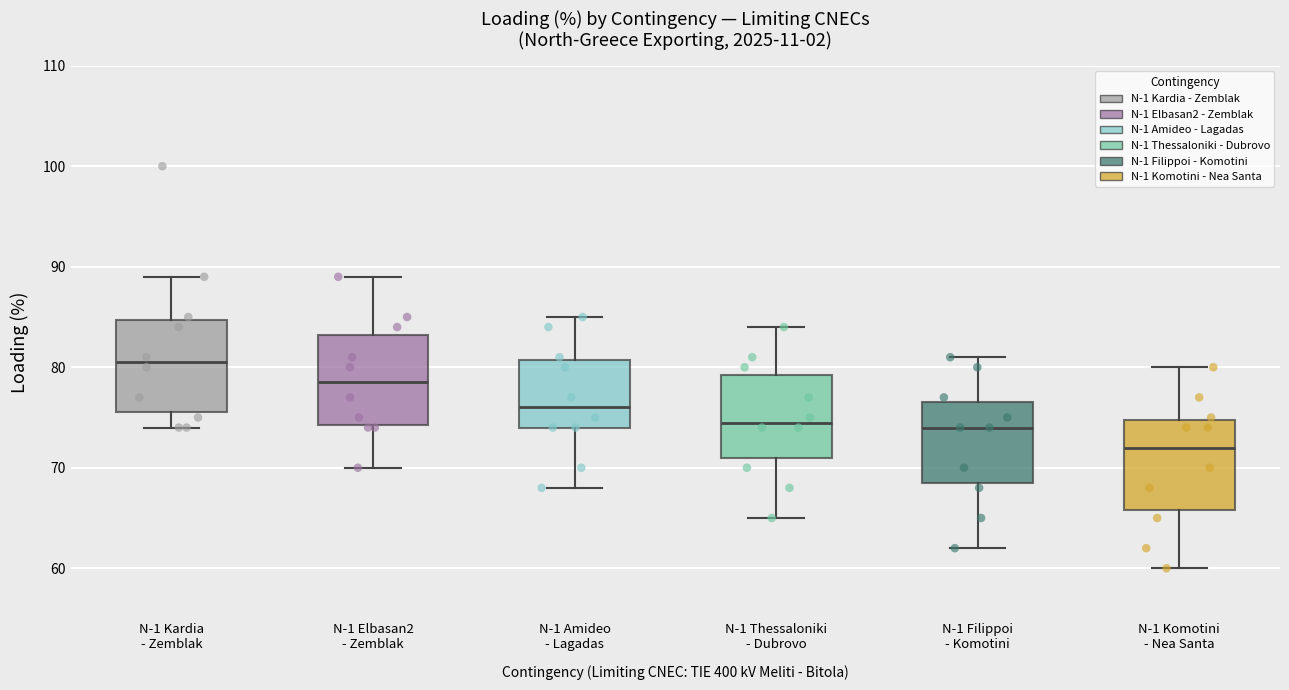

Which box's median line is the lowest?

N-1 Komotini - Nea Santa